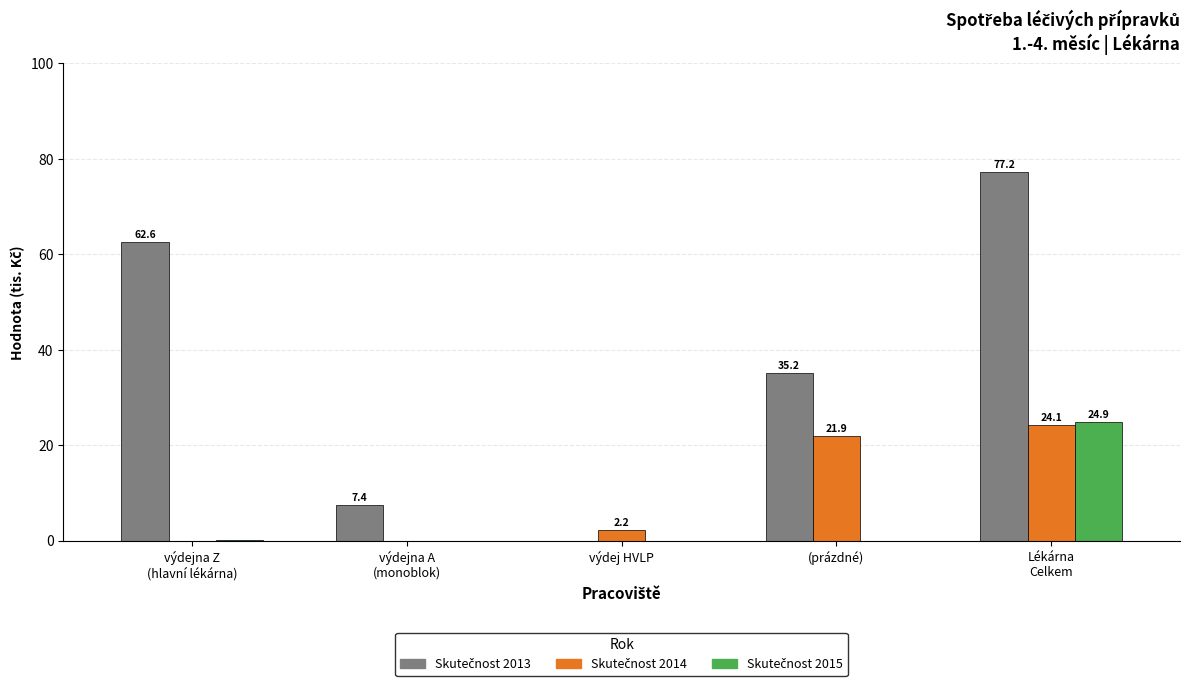

How many series are shown in this chart?

3